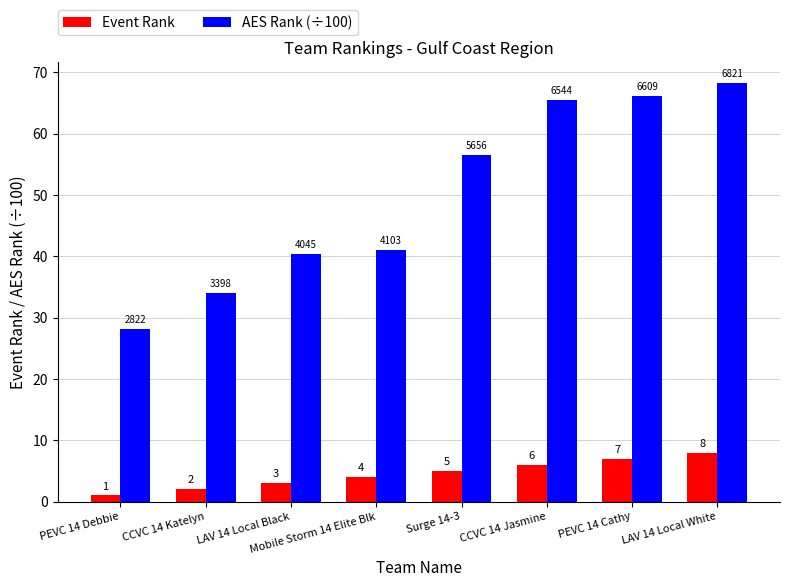

The value of AES Rank (÷100) at CCVC 14 Jasmine is 65.4. True or false?

True